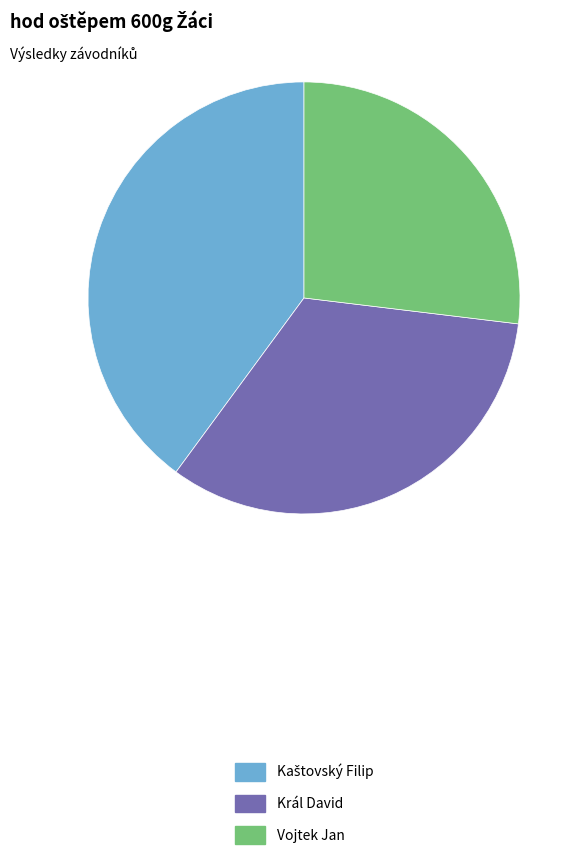

The Vojtek Jan slice represents 27% of the pie. True or false?

True